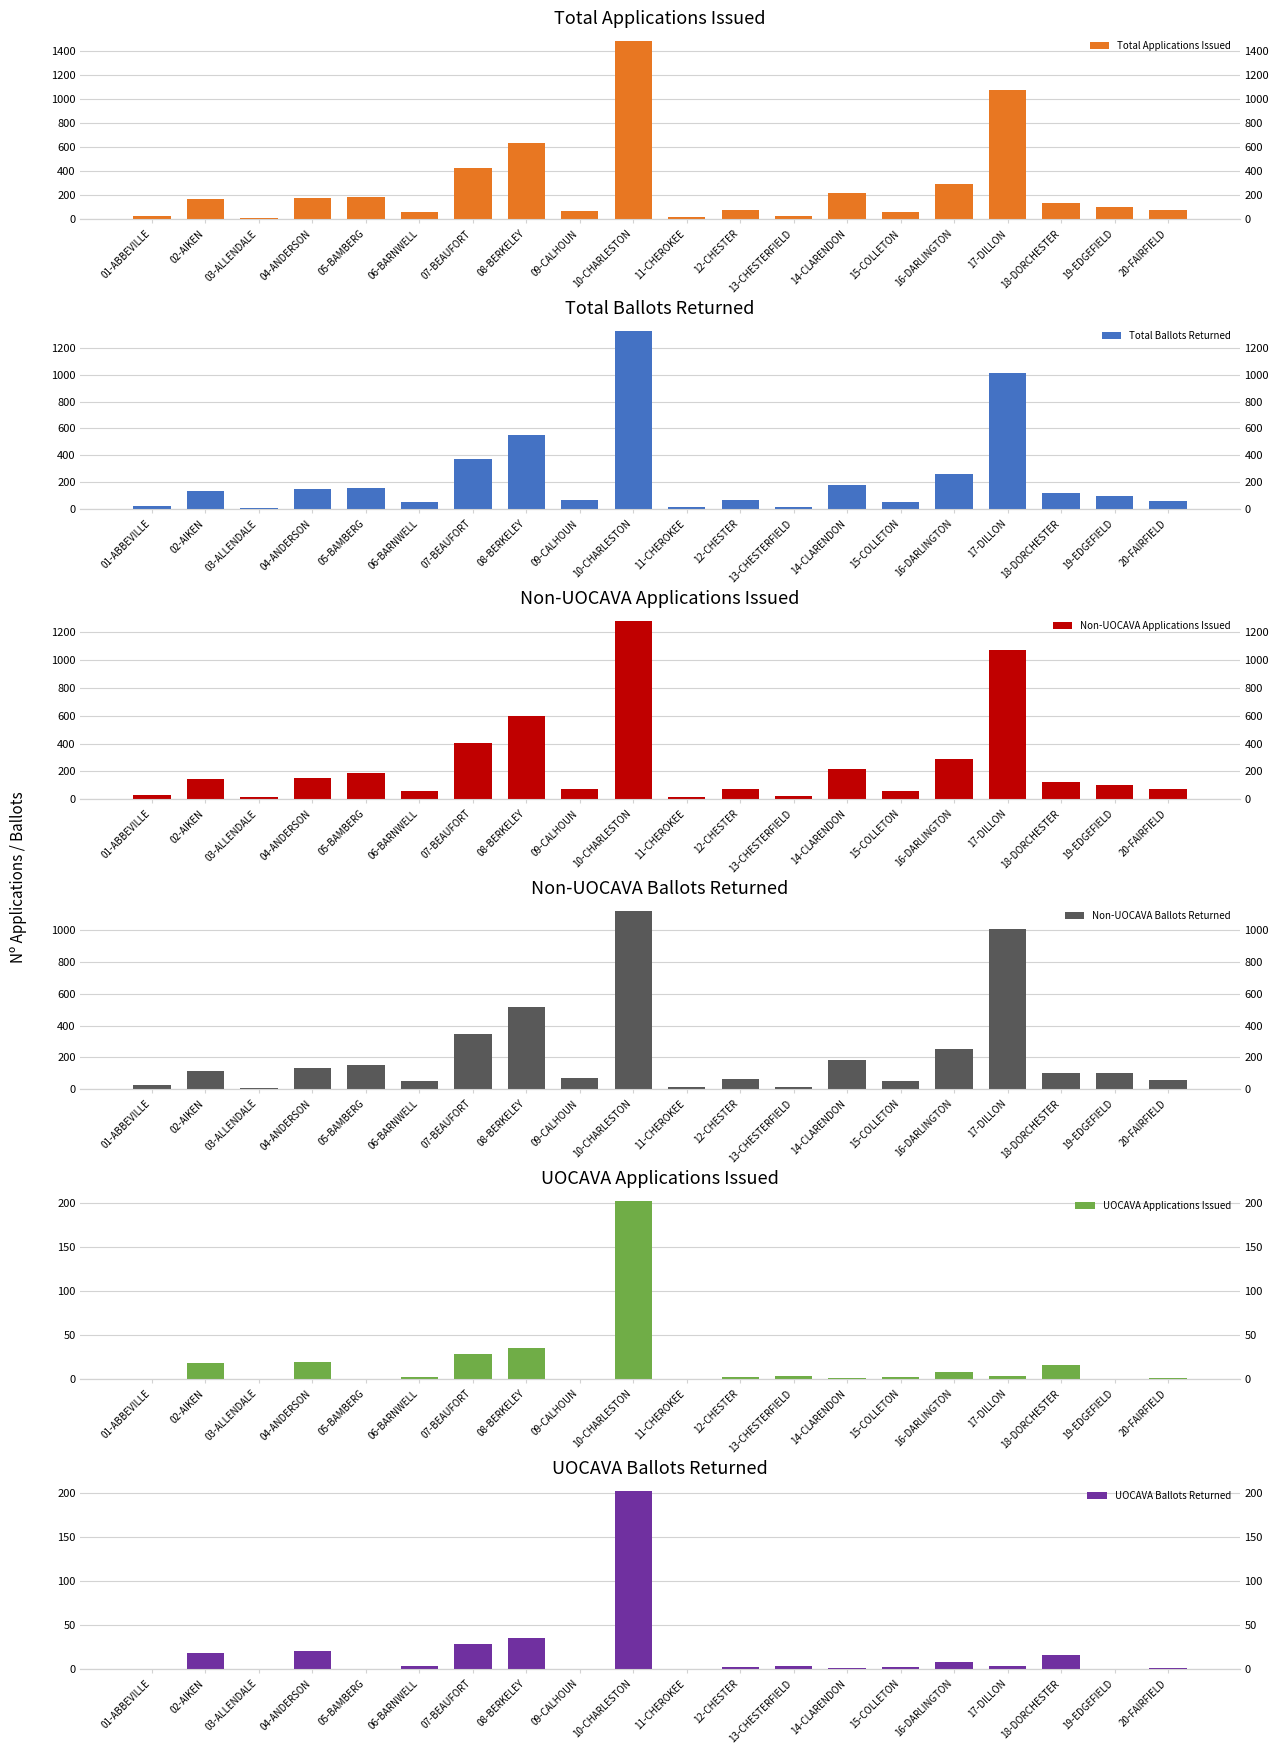

What is the value of the Non-UOCAVA Applications Issued bar at the 18th from the left?

121